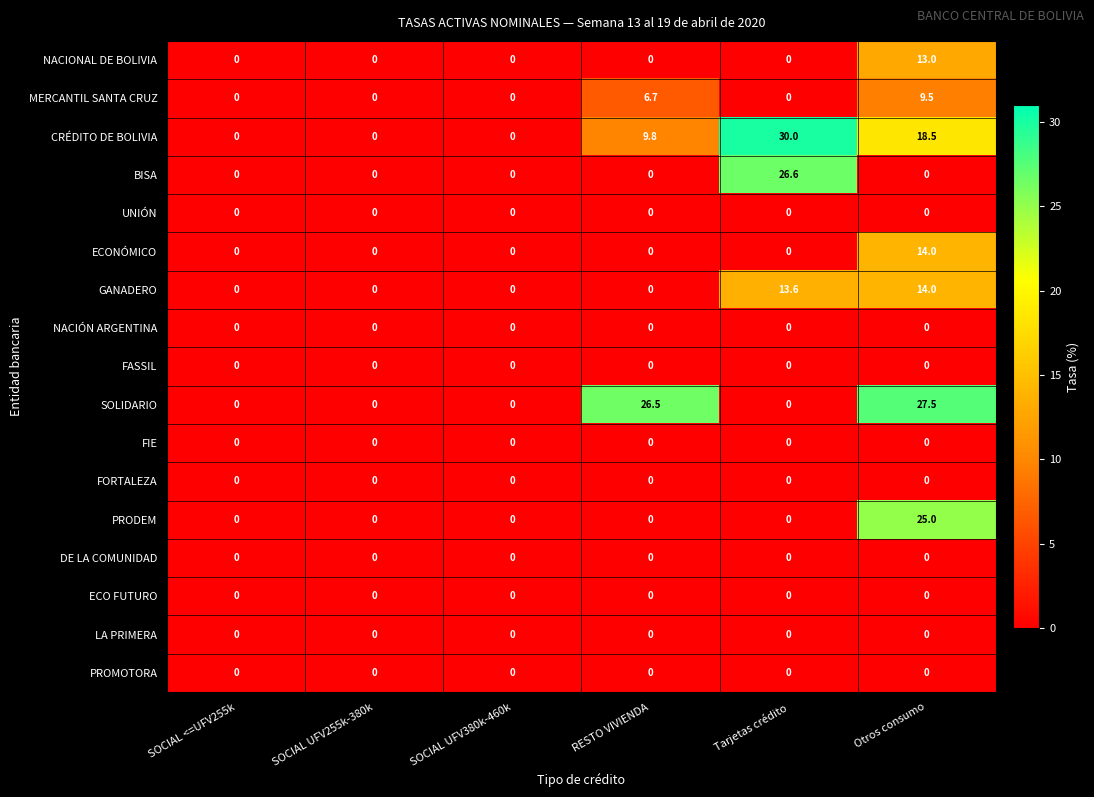

At how many categories does at least one series exceed 5?

3